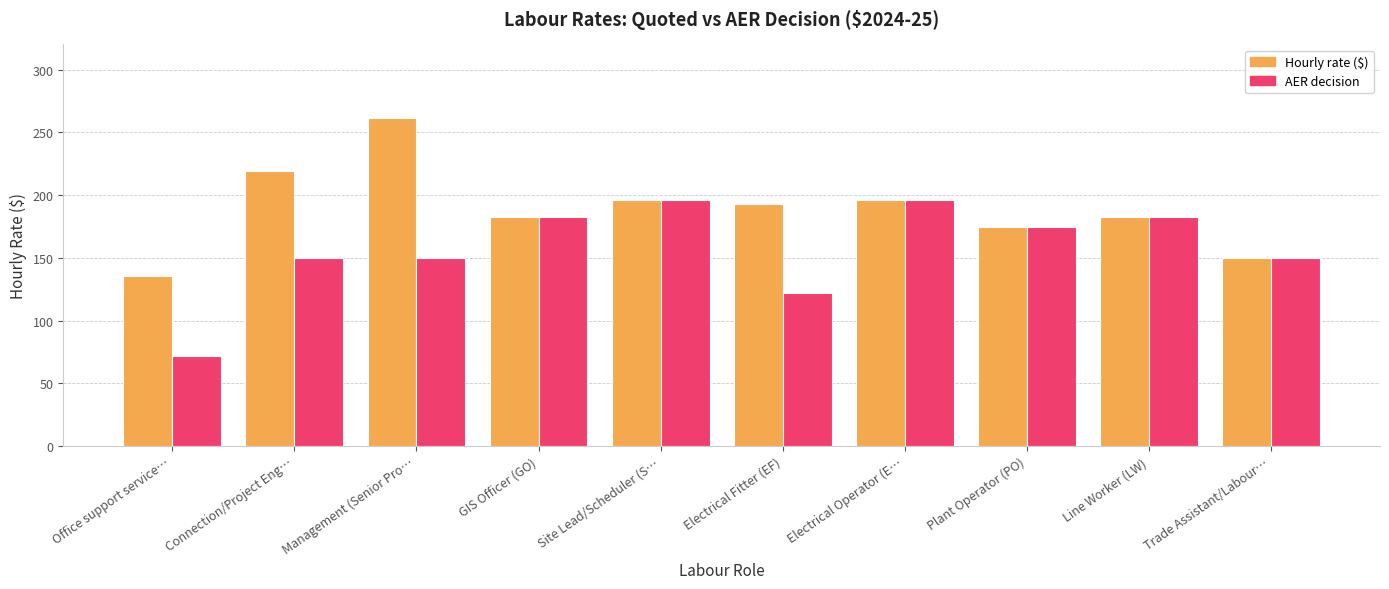

What position from the left is Trade Assistant/Labour…?

10